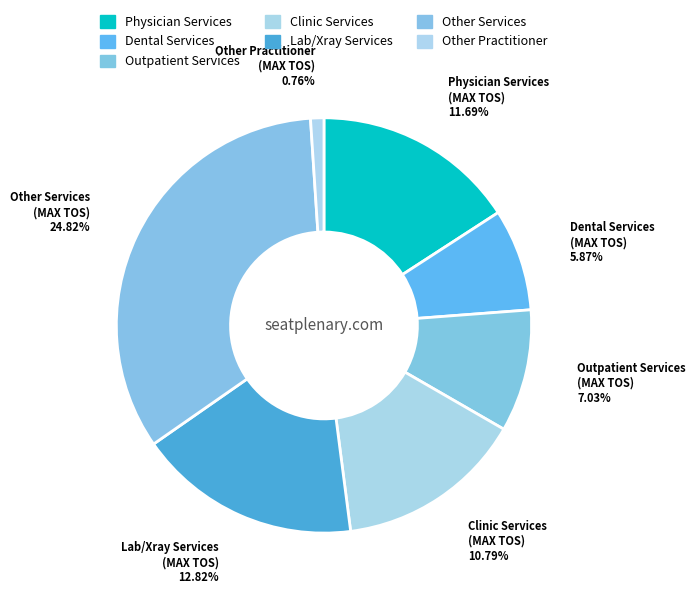

What is the change in value from Dental Services to Lab/Xray Services?

+7.0